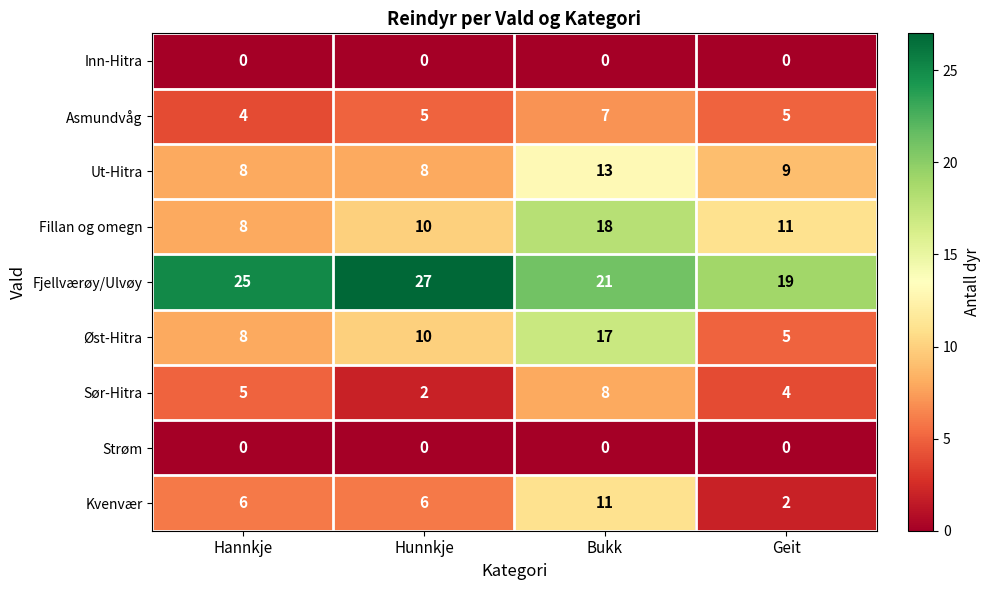

How many data points does each series have?

4